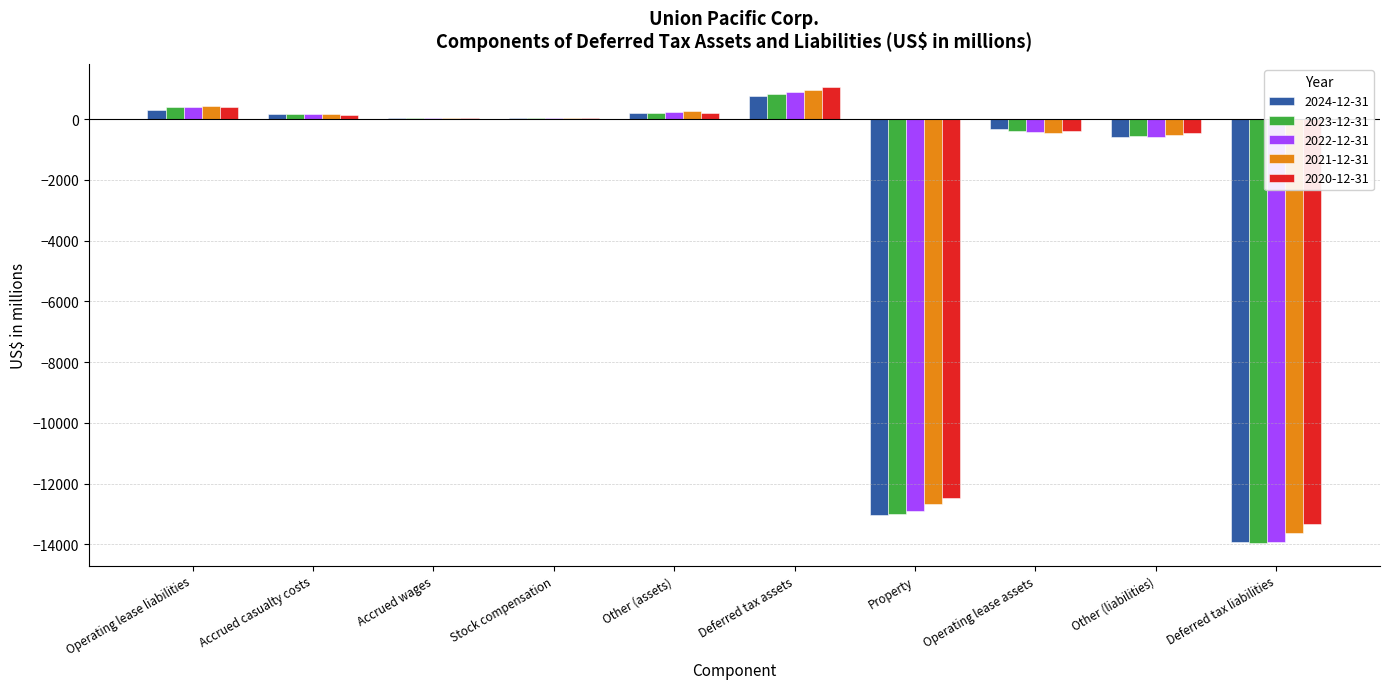

What is the greatest value displayed?

1068